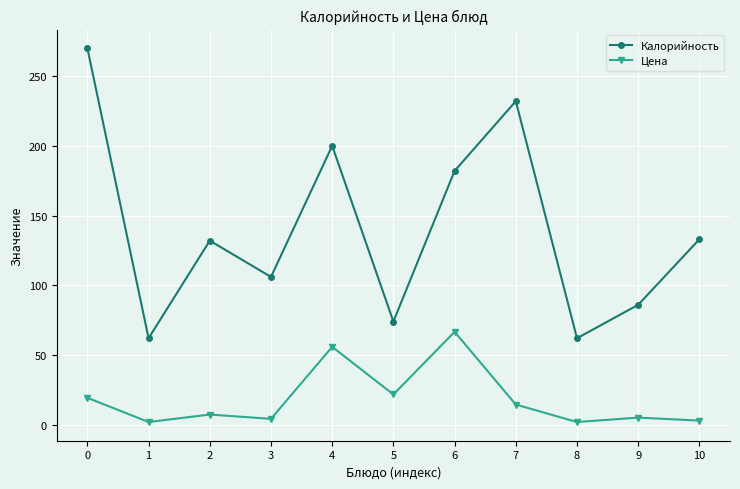

What is the value of the Цена point at the 2nd from the left?

1.9